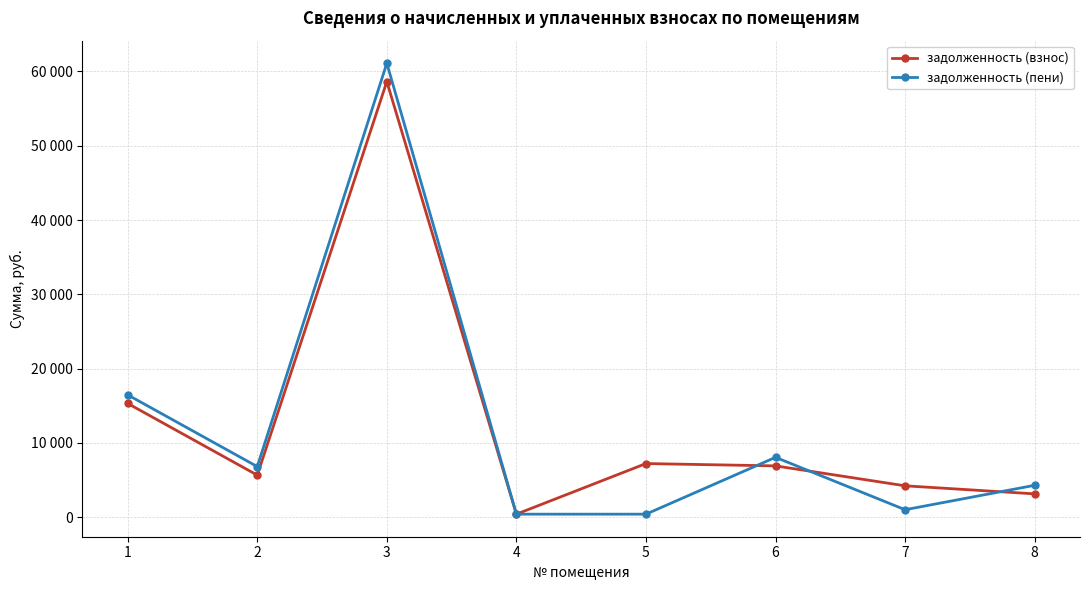

What are all the series names shown in the legend?

задолженность (взнос), задолженность (пени)